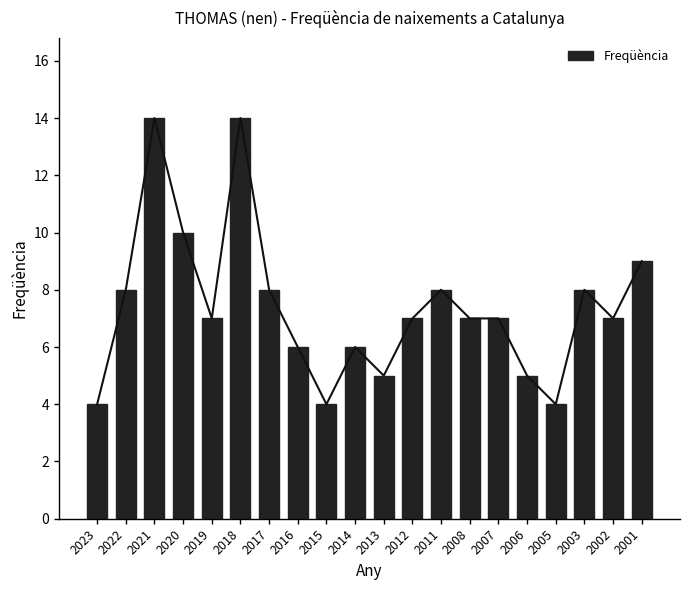

Reading right to left, transcribe all the data shown in this chart.

2001=9	2002=7	2003=8	2005=4	2006=5	2007=7	2008=7	2011=8	2012=7	2013=5	2014=6	2015=4	2016=6	2017=8	2018=14	2019=7	2020=10	2021=14	2022=8	2023=4